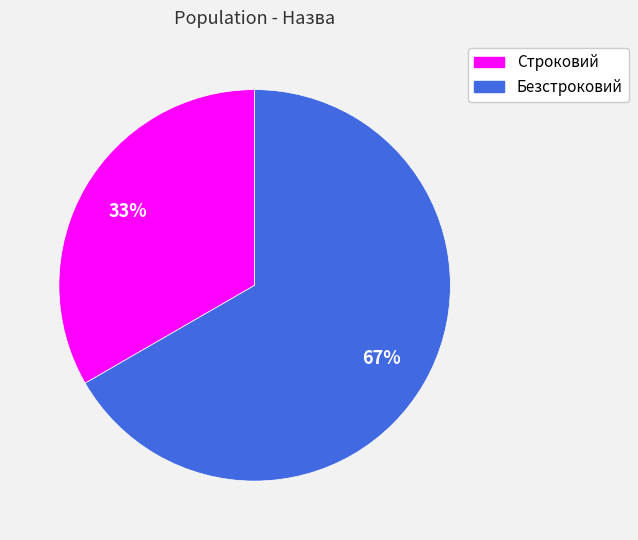

Which slice represents more than half of the pie?

Безстроковий